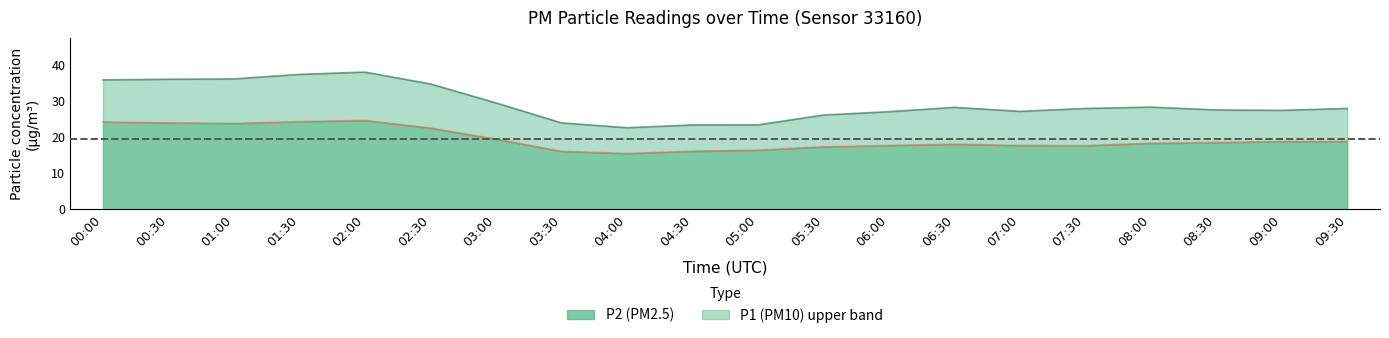

What is the total value across all series at 09:00?

27.4